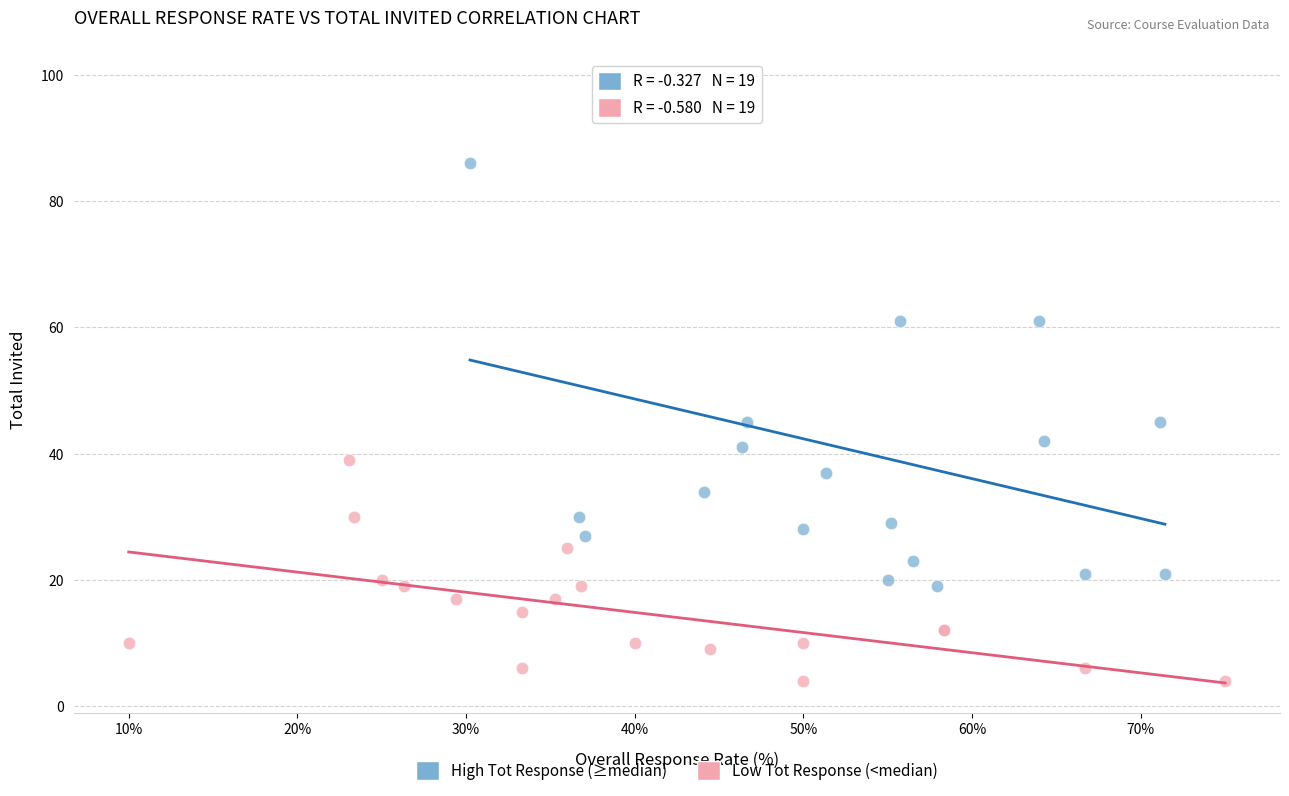

Which series has the largest Y range (max minus min)?

High Tot Response (≥median)